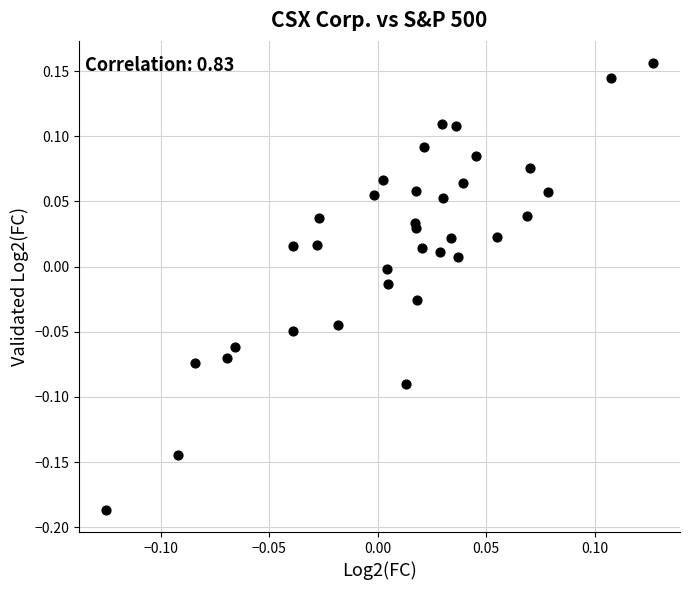

What is the range of X values (max minus min)?

0.3